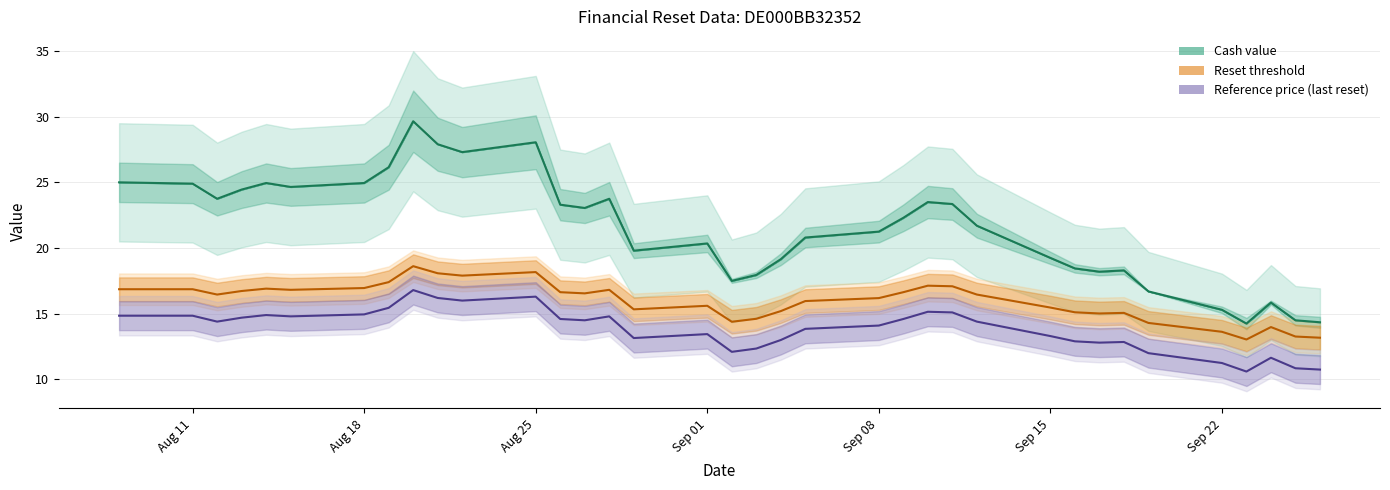

In Reset threshold, how many points are higher than both neighbors (excluding endpoints)?

8